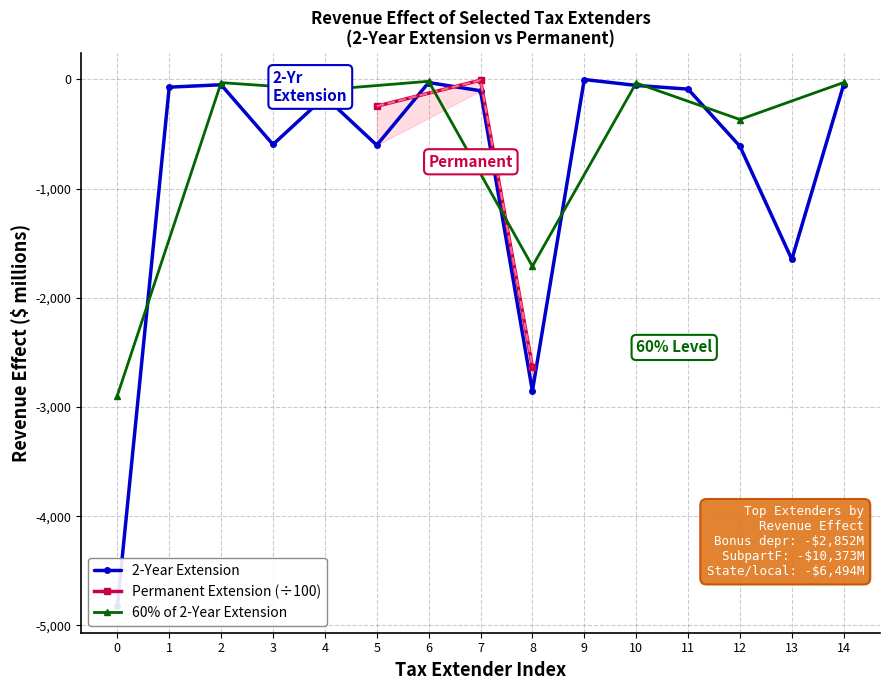

Does the chart have visible grid lines?

Yes